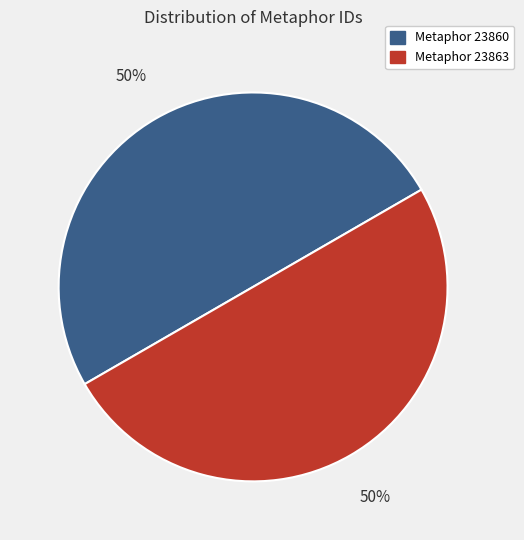

Approximately how many times larger is the value at Metaphor 23860 compared to Metaphor 23863?

1.0